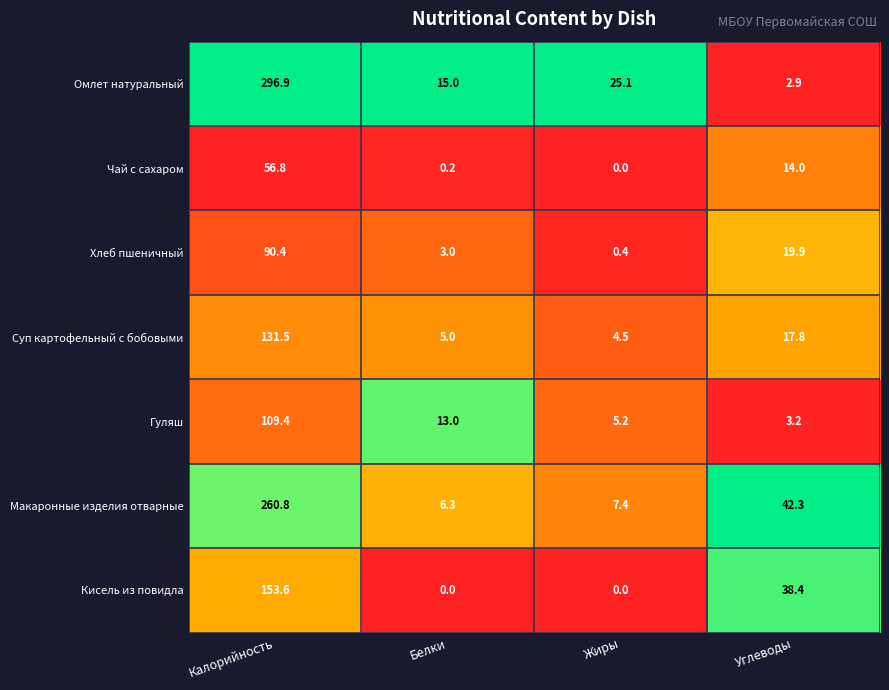

At how many categories does at least one series exceed 0?

4